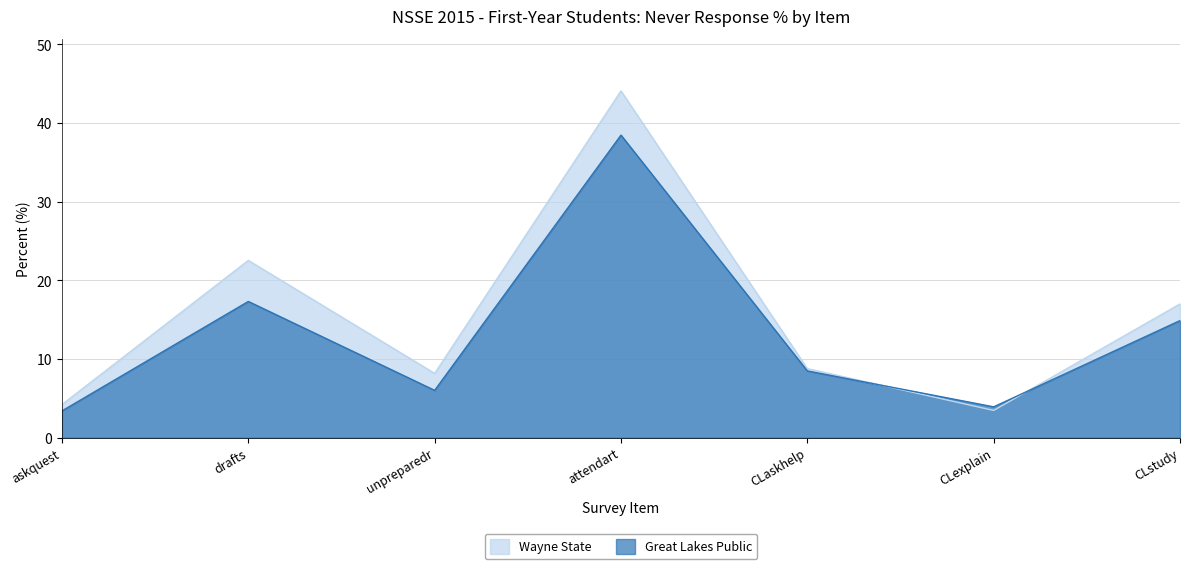

Which has a higher value, CLaskhelp or attendart?

attendart